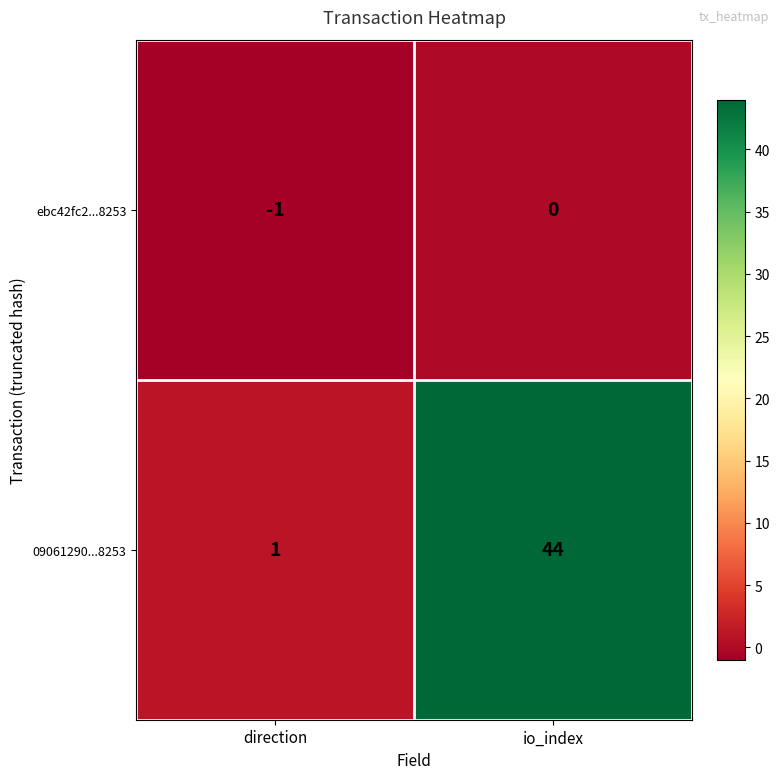

Rank the categories by 09061290...8253 value from lowest to highest.

direction, io_index